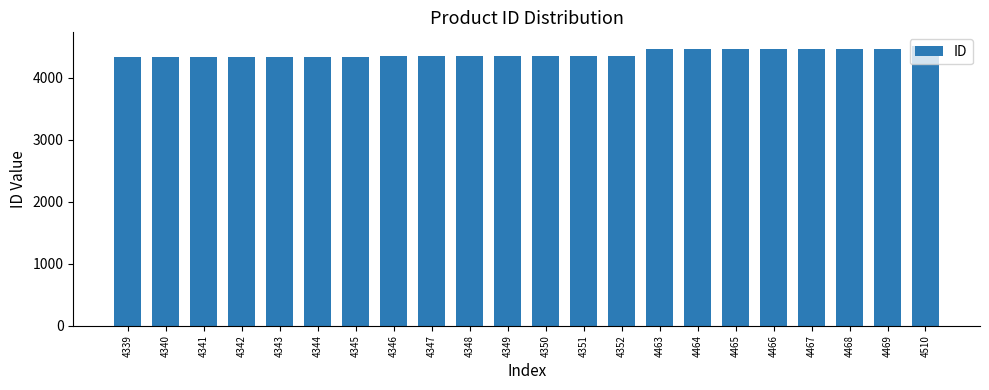

Approximately how many times larger is the value at 4345 compared to 4464?

1.0